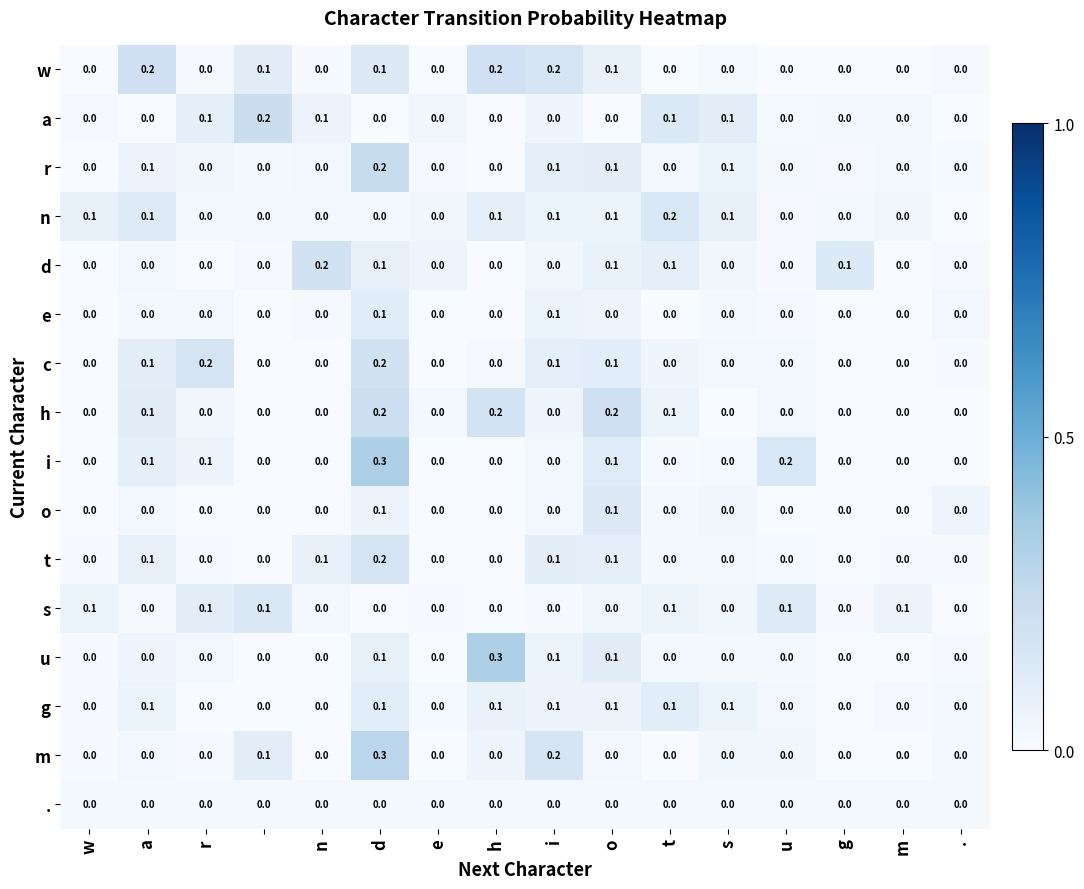

Which series has the largest total across all categories?

w